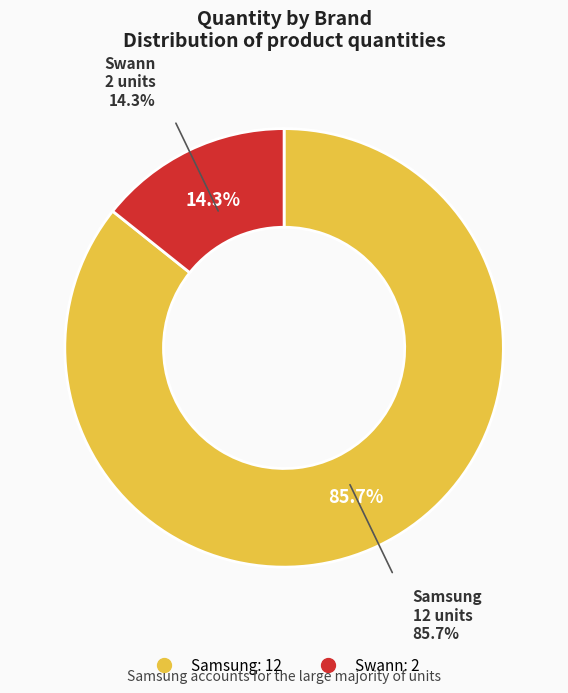

How many slices are in this pie chart?

2